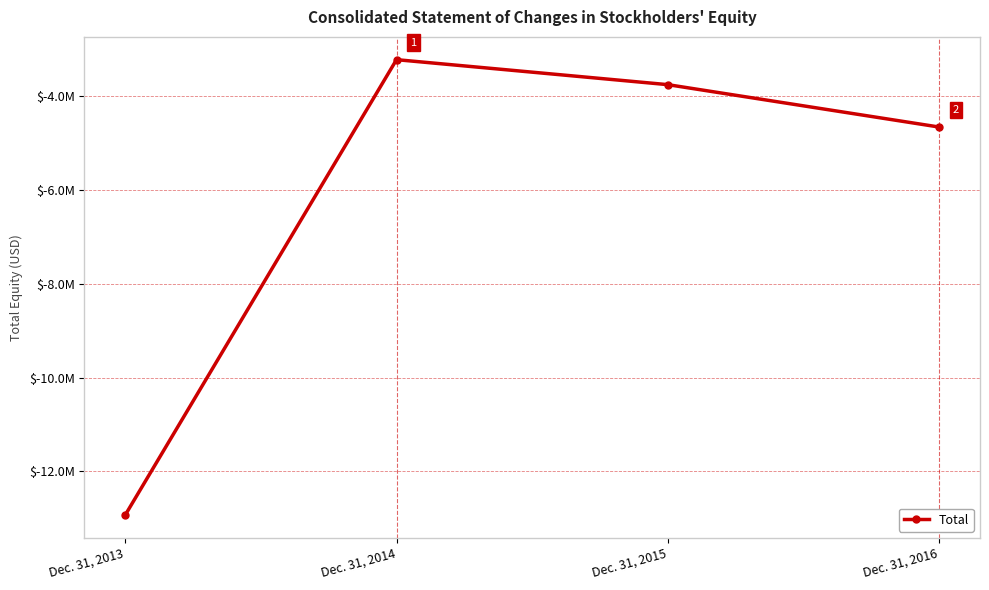

Does the chart have visible grid lines?

Yes